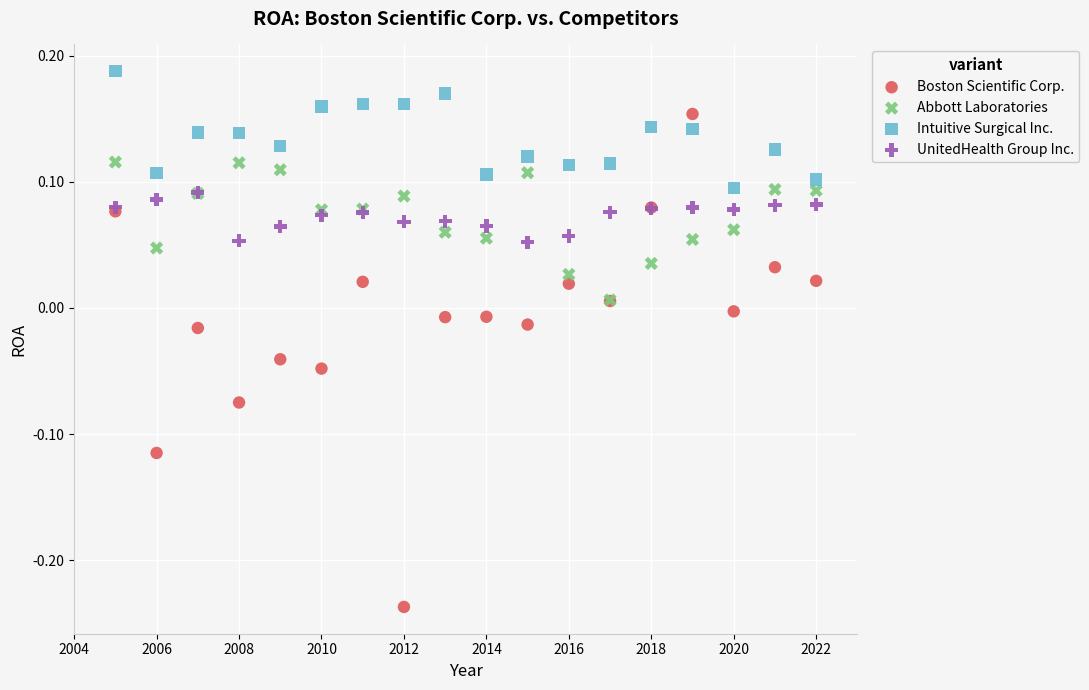

Which series has the largest Y range (max minus min)?

Boston Scientific Corp.